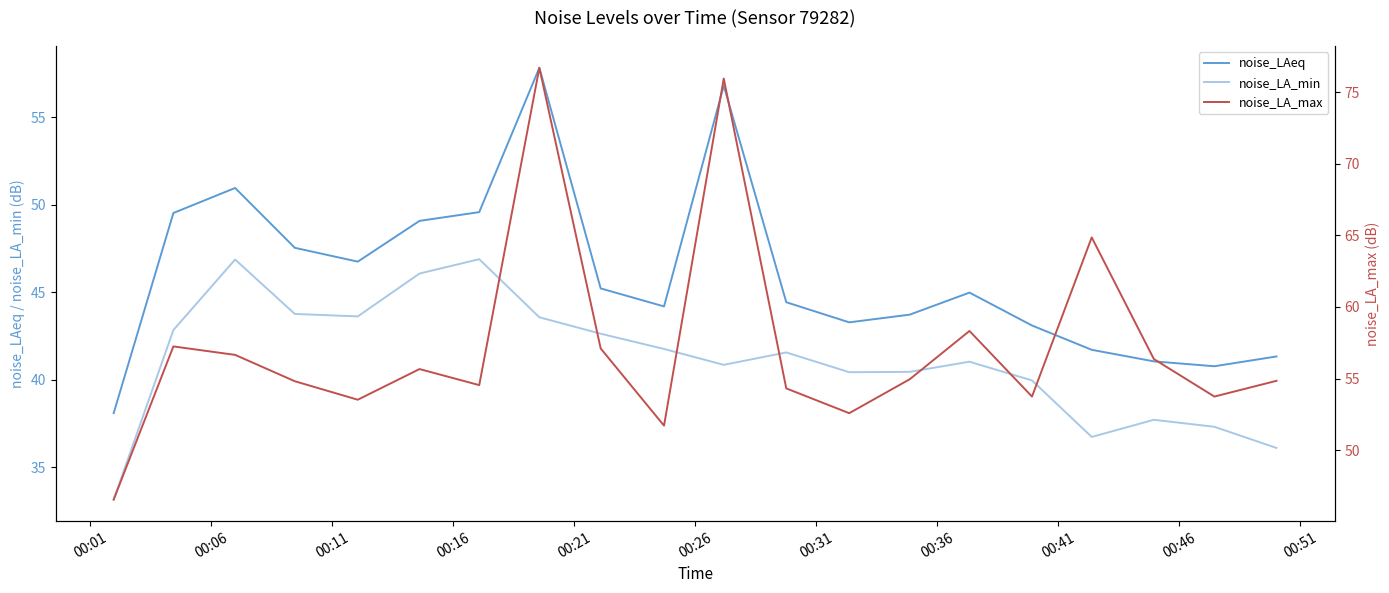

How many lines are shown in the chart?

3